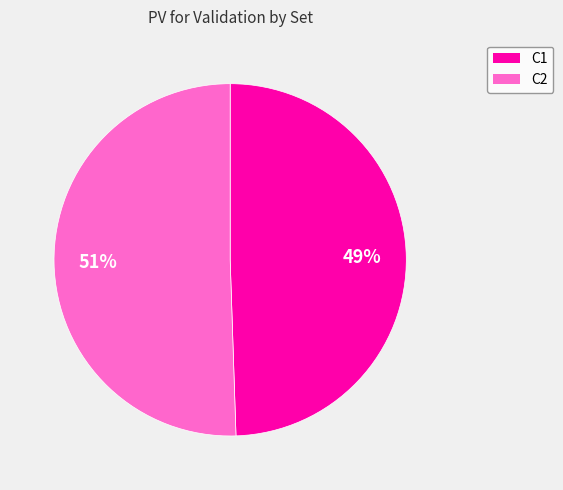

How many slices are in this pie chart?

2